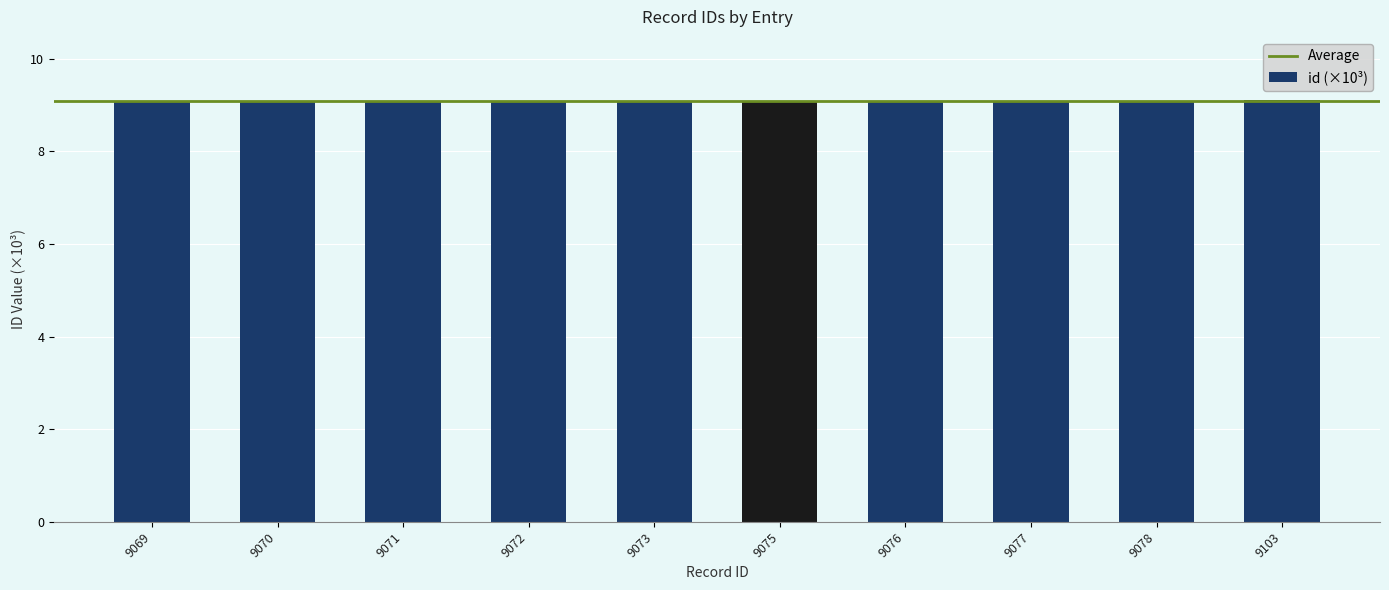

Read the value at 9076.

9.1